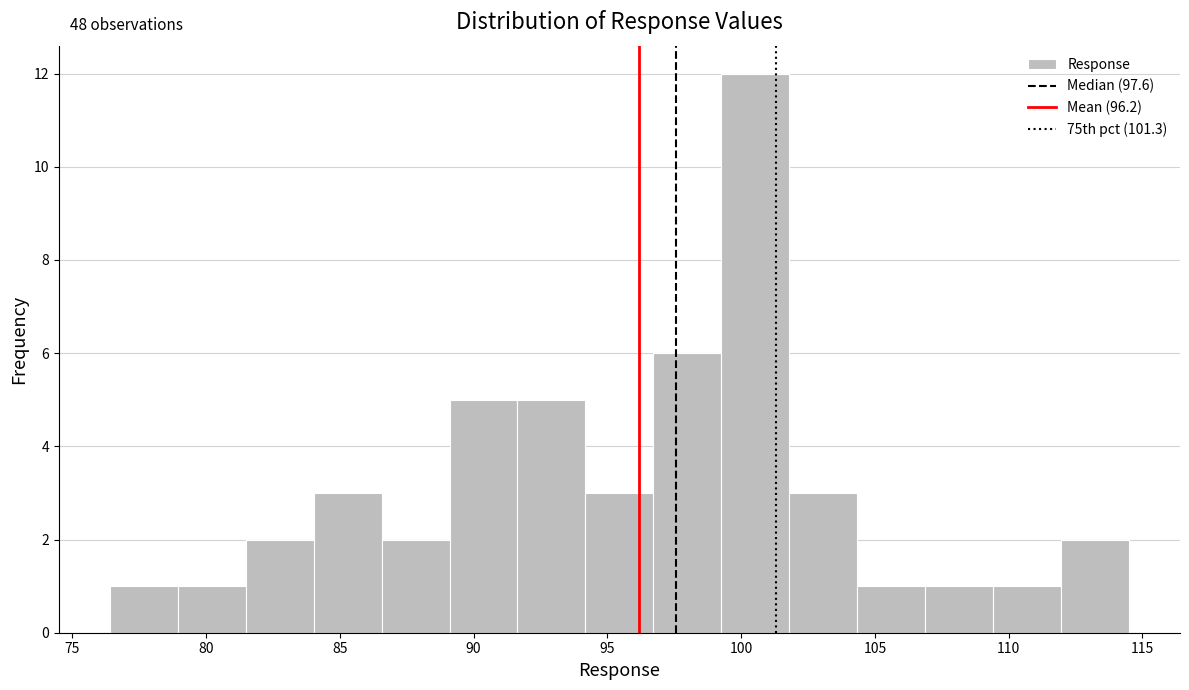

Over which range of the x-axis is the bar tallest?

99.5 to 102.0